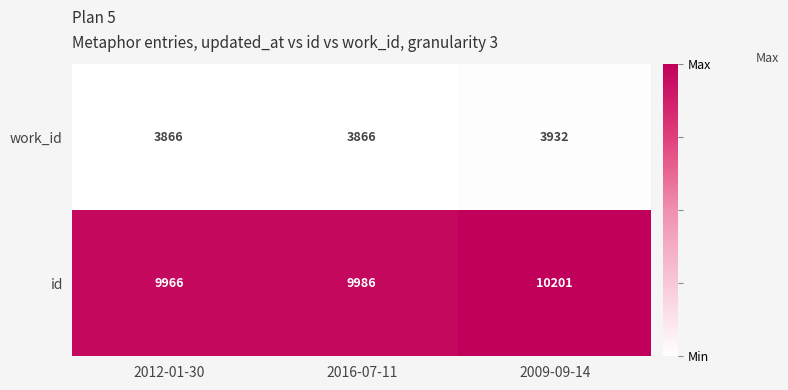

What is the greatest value displayed?

10201